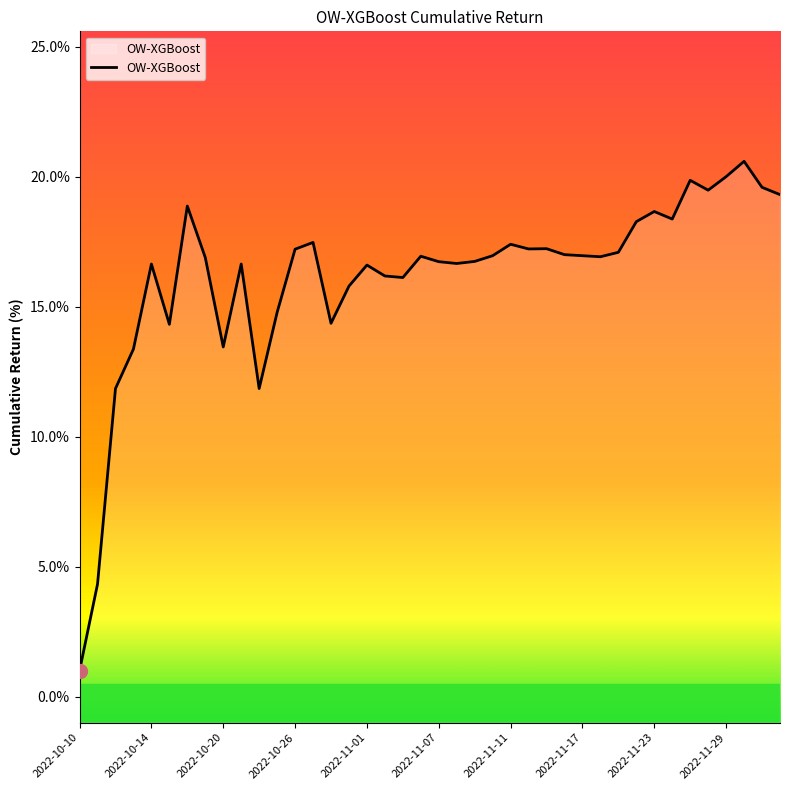

What is the average value?

16.2